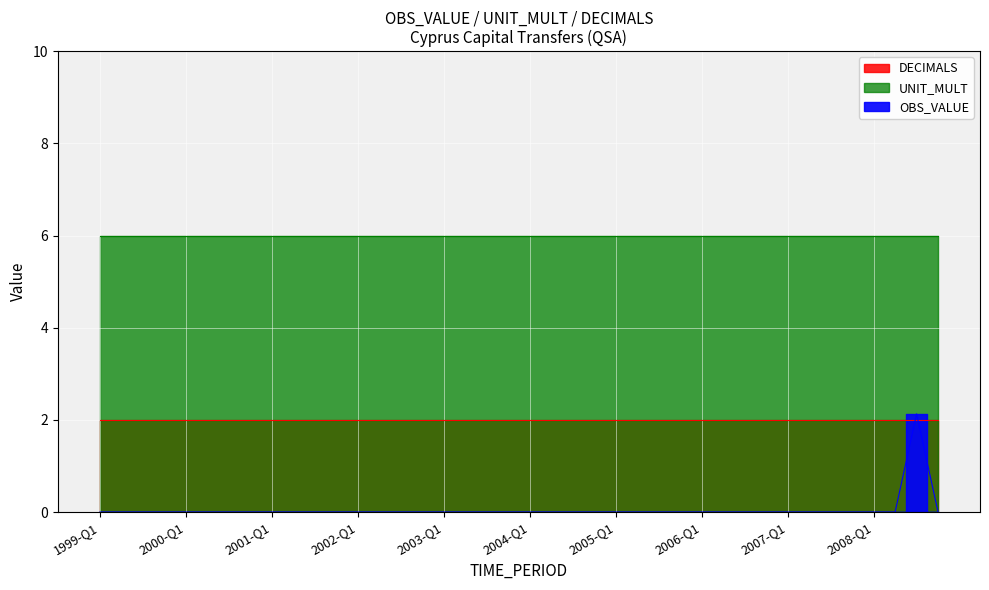

True or false: UNIT_MULT and OBS_VALUE cross at least once.

False